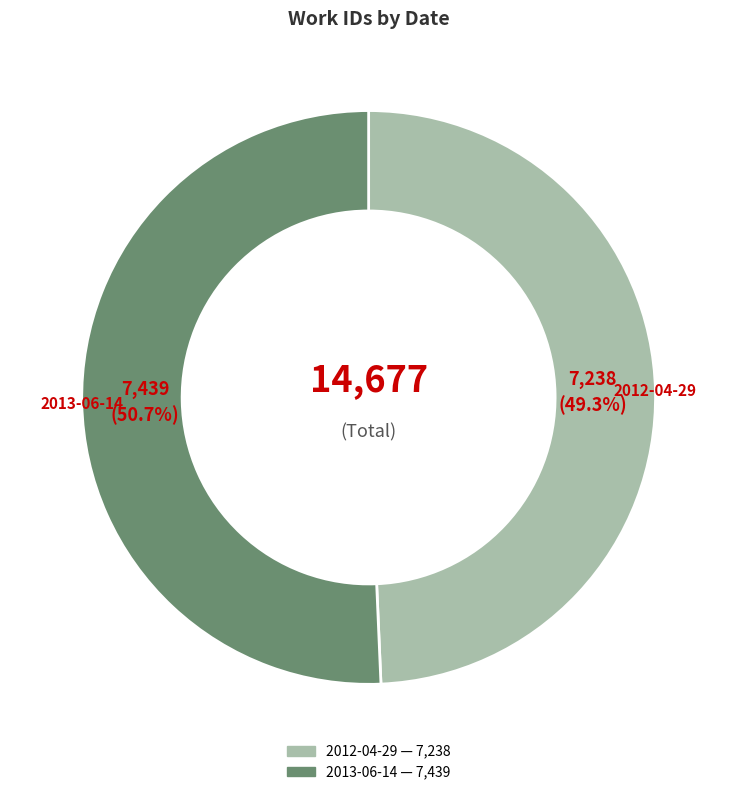

Is it true that 2013-06-14 is 51% of the pie?

True